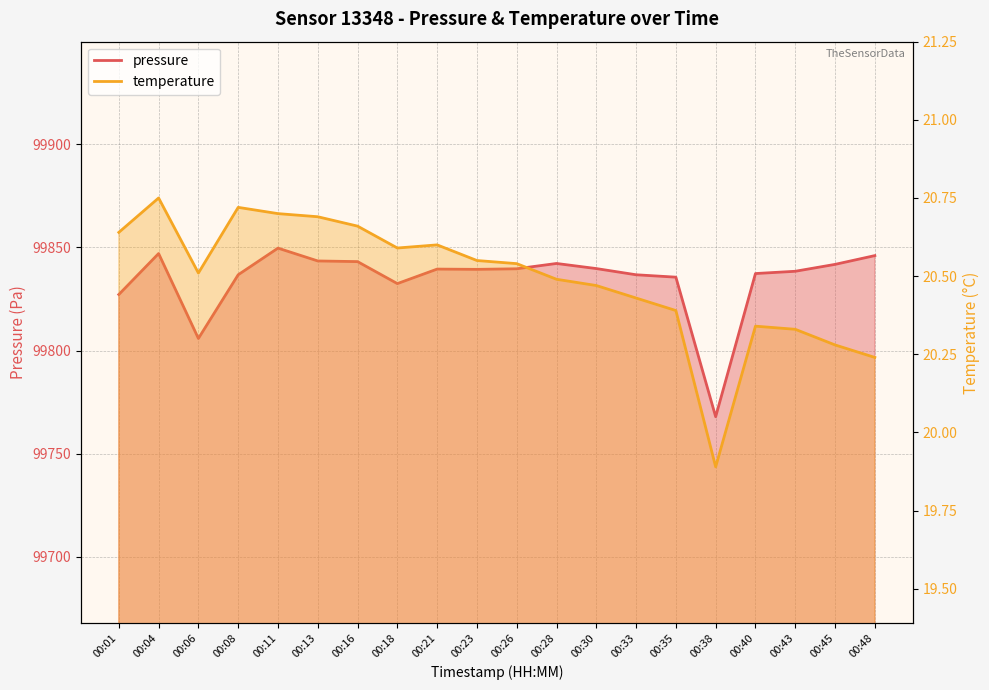

What is the average value of the pressure series?

99834.4